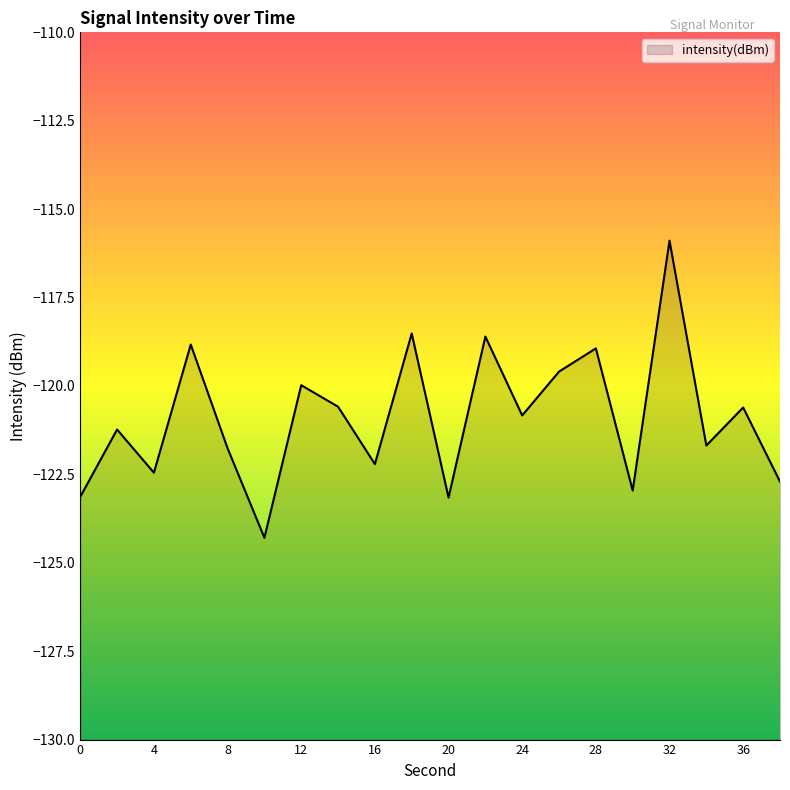

What is the sum of the values at 18 and 14?

-239.1